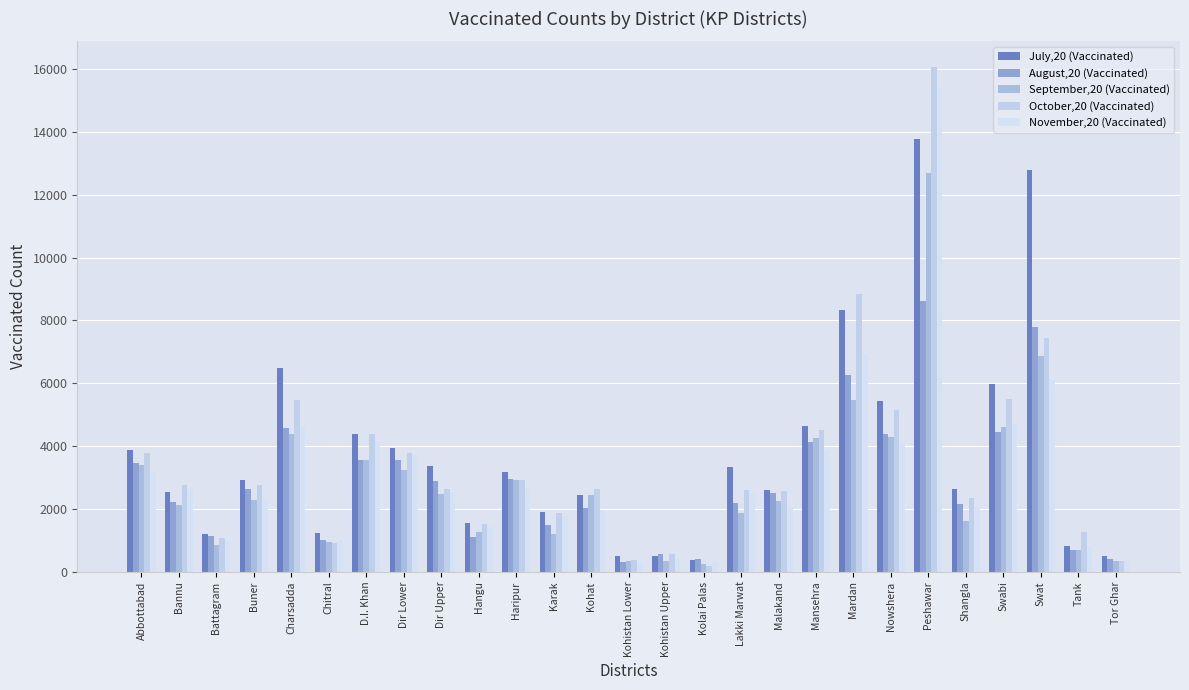

How many data points in July,20 (Vaccinated) are less than 2931?

13